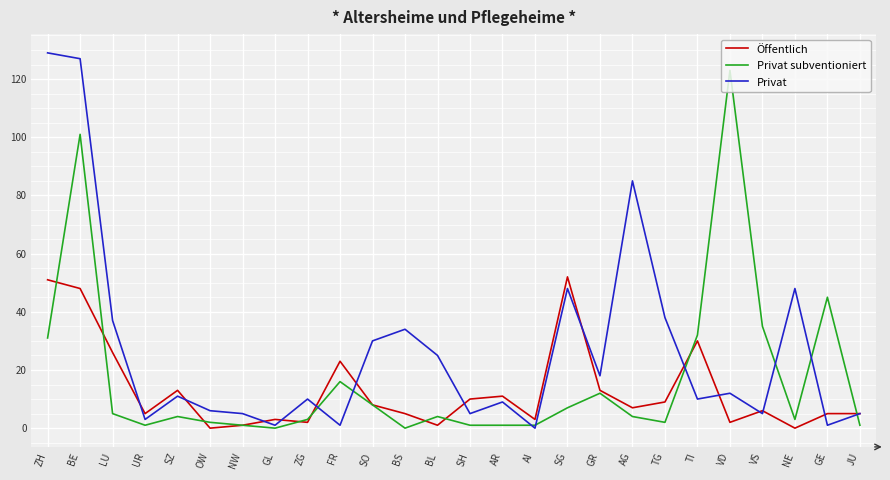

How many categories are shown in the chart?

26